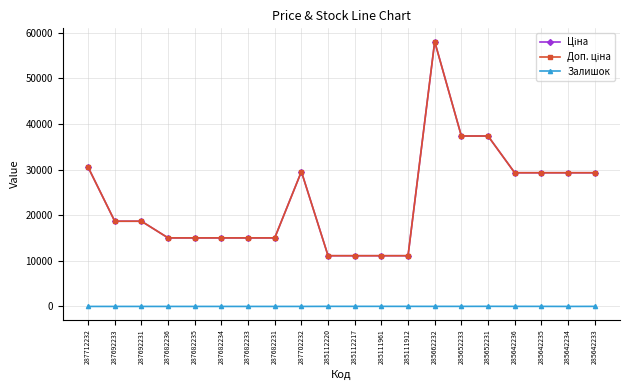

Is this an area chart (filled region under the line)?

No